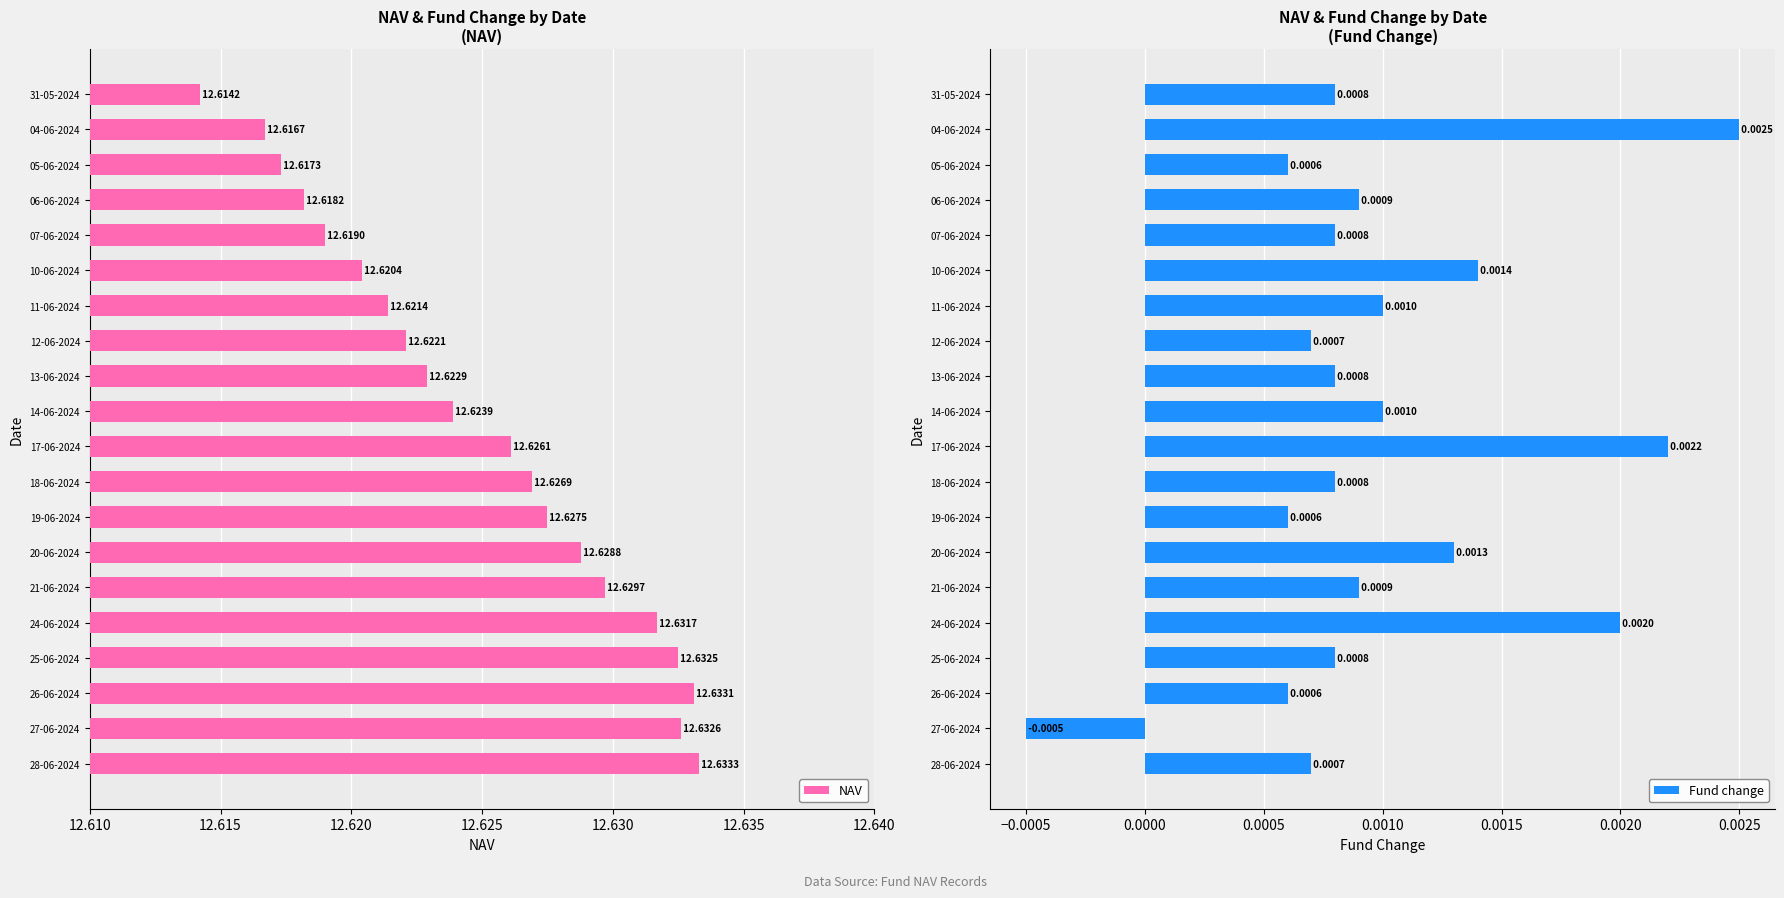

What is the sum of all NAV values?

252.5